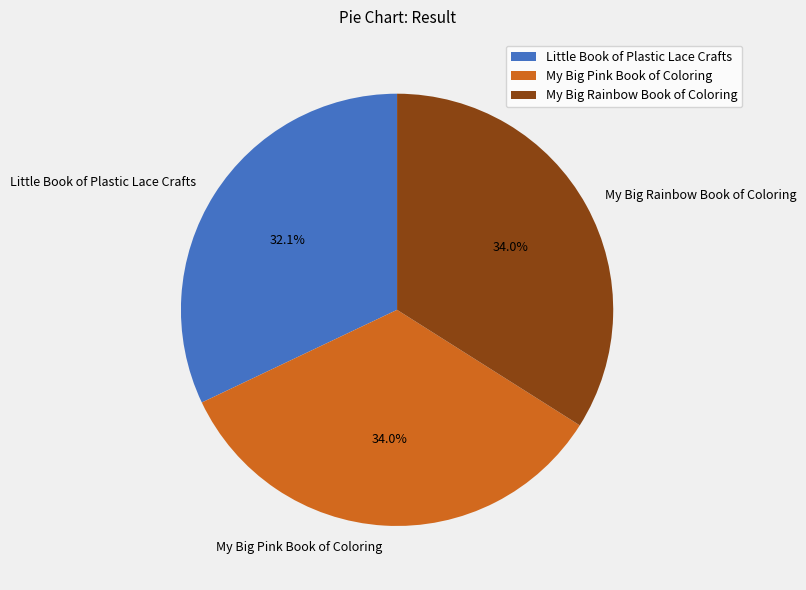

Is Little Book of Plastic Lace Crafts the majority of the pie?

No